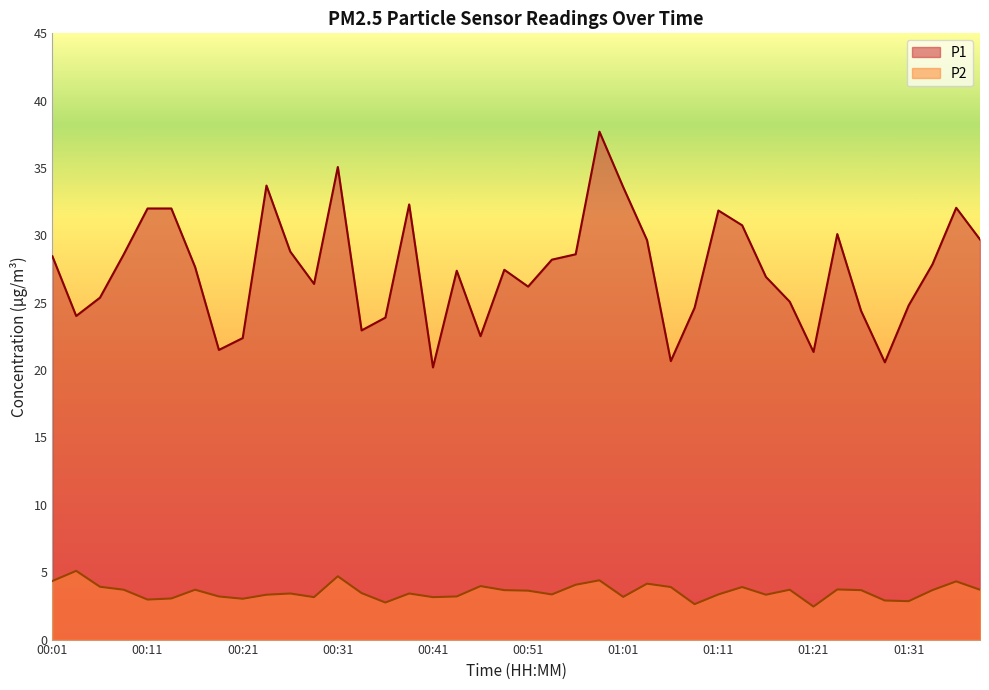

Reading left to right, what are all the values shown in this chart?

P1: 00:01=28.4	00:04=24.0	00:06=25.4	00:09=28.6	00:11=32.0	00:14=32.0	00:16=27.6	00:19=21.5	00:21=22.4	00:24=33.7	00:26=28.8	00:29=26.4	00:31=35.1	00:34=22.9	00:36=23.9	00:39=32.3	00:41=20.2	00:44=27.4	00:46=22.5	00:49=27.4	00:51=26.2	00:54=28.2	00:56=28.6	00:59=37.7	01:01=33.6	01:03=29.6	01:06=20.7	01:08=24.6	01:11=31.9	01:13=30.8	01:16=26.9	01:18=25.1	01:21=21.4	01:23=30.1	01:26=24.4	01:28=20.6	01:31=24.8	01:33=27.9	01:36=32.0	01:38=29.7
P2: 00:01=4.3	00:04=5.1	00:06=3.9	00:09=3.7	00:11=3.0	00:14=3.0	00:16=3.7	00:19=3.2	00:21=3.0	00:24=3.3	00:26=3.4	00:29=3.1	00:31=4.7	00:34=3.5	00:36=2.8	00:39=3.4	00:41=3.1	00:44=3.2	00:46=4.0	00:49=3.7	00:51=3.6	00:54=3.4	00:56=4.1	00:59=4.4	01:01=3.2	01:03=4.2	01:06=3.9	01:08=2.6	01:11=3.4	01:13=3.9	01:16=3.3	01:18=3.7	01:21=2.5	01:23=3.7	01:26=3.7	01:28=2.9	01:31=2.9	01:33=3.7	01:36=4.3	01:38=3.7